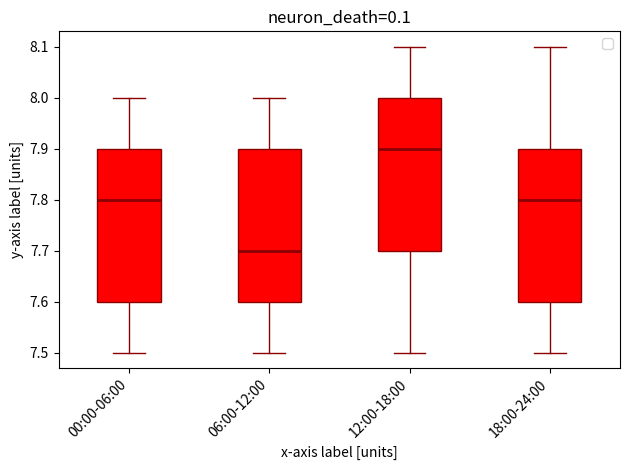

Reading left to right, transcribe this box plot: for each box, give where its median line is, the range the box spans, and where its two whiskers end, as read against the y-axis. The values are not printed on the chart, so give them approximately, as read against the axis.

00:00-06:00: median 7.8, box 7.6 to 7.9, whiskers 7.5 to 8.0
06:00-12:00: median 7.7, box 7.6 to 7.9, whiskers 7.5 to 8.0
12:00-18:00: median 7.9, box 7.7 to 8.0, whiskers 7.5 to 8.1
18:00-24:00: median 7.8, box 7.6 to 7.9, whiskers 7.5 to 8.1